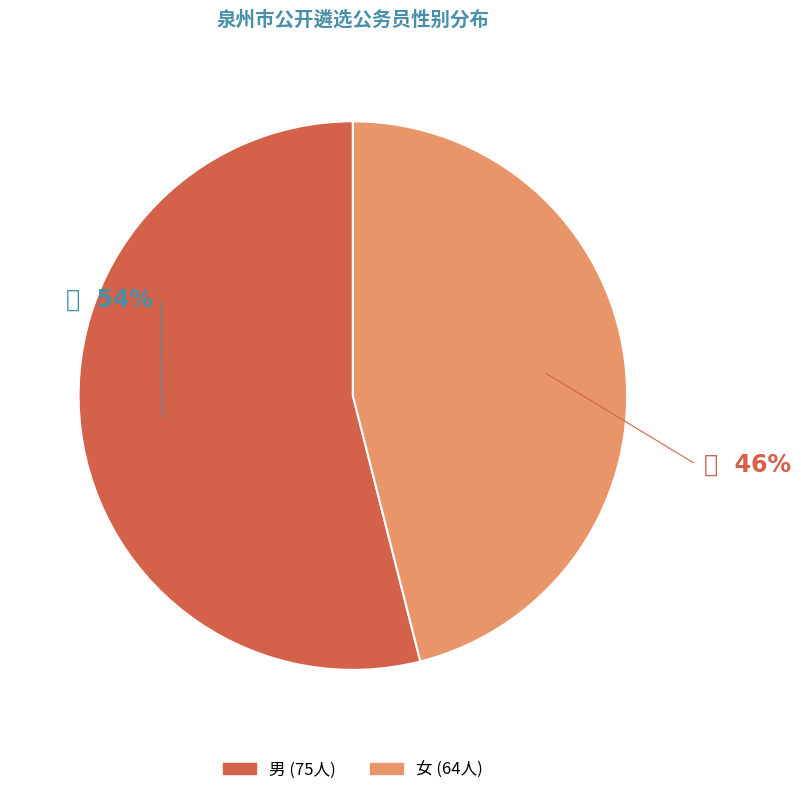

What is the largest slice in the pie chart?

男